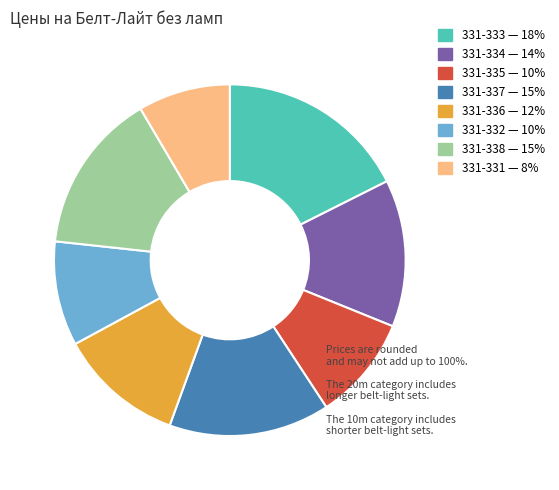

Is 331-333 the majority of the pie?

No